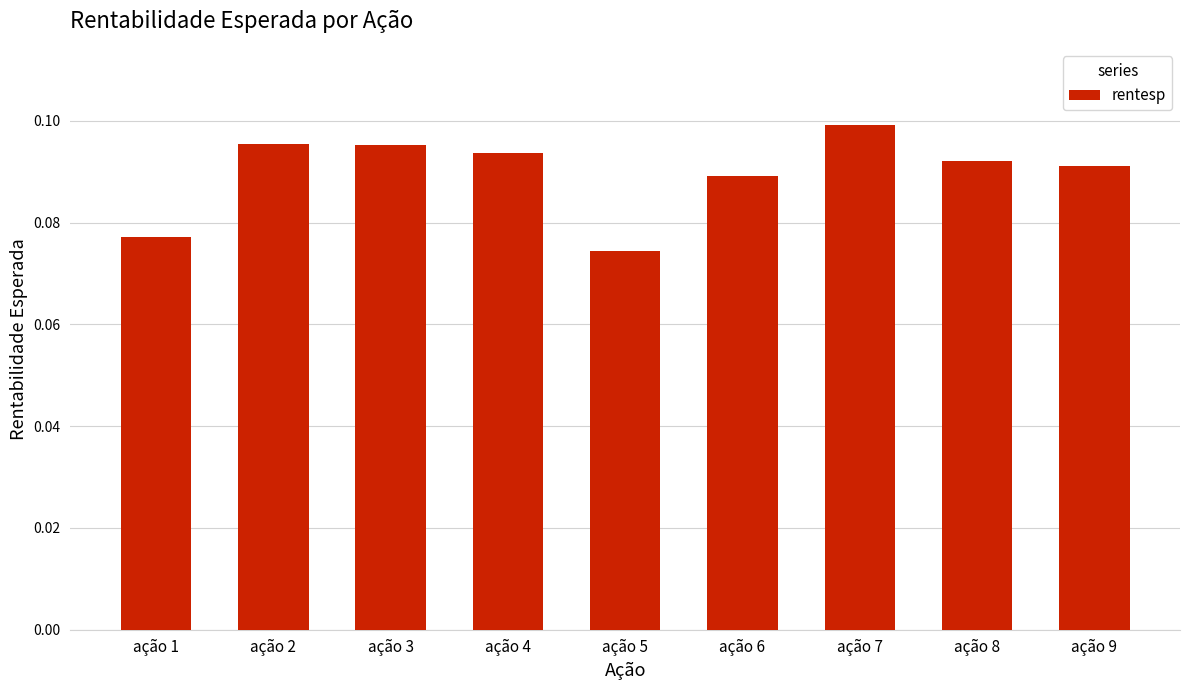

At which category does the chart reach its minimum across all series?

ação 5